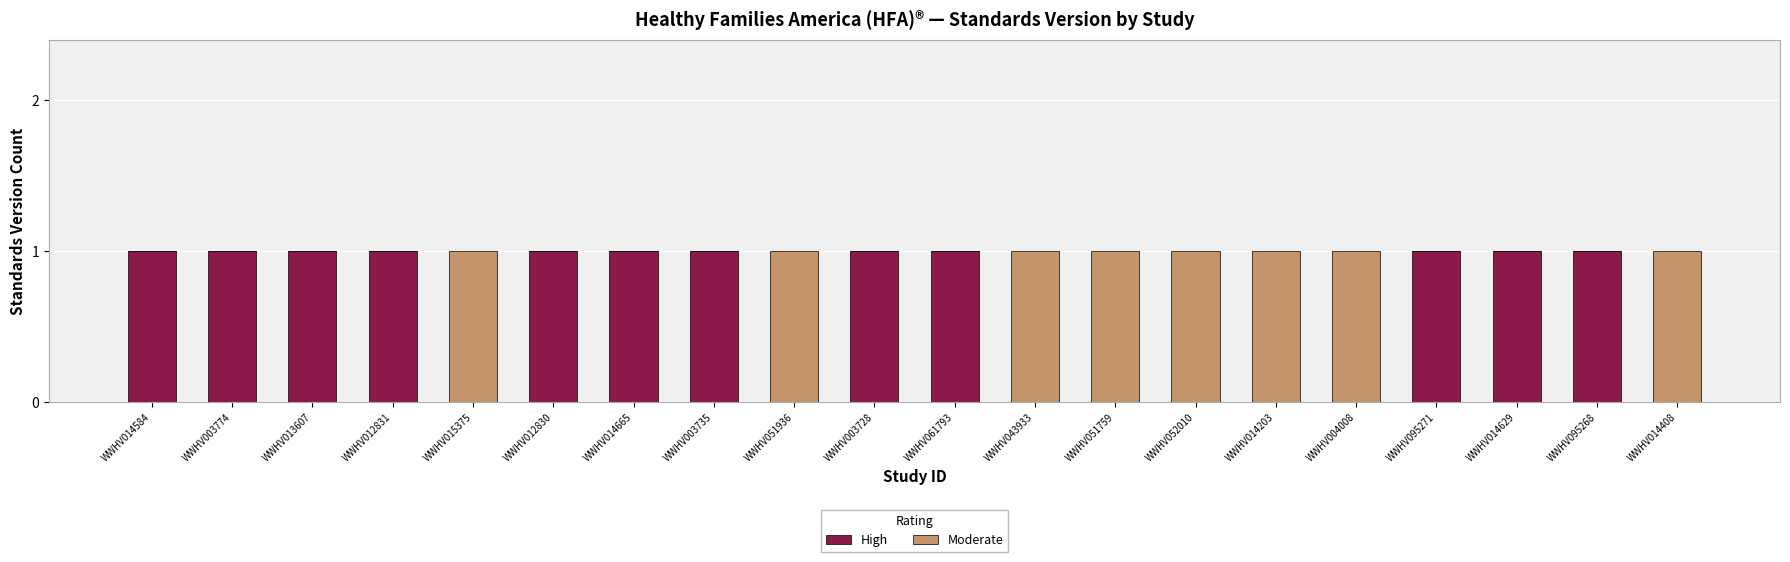

What is the maximum value for High?

1